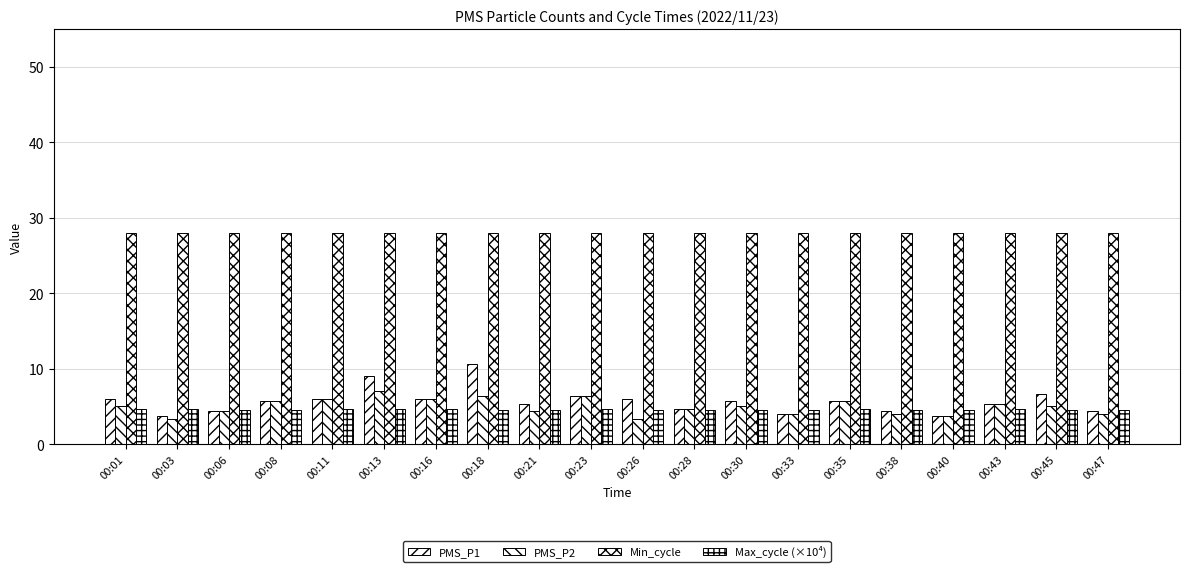

Which category has the lowest value across all series?

00:03